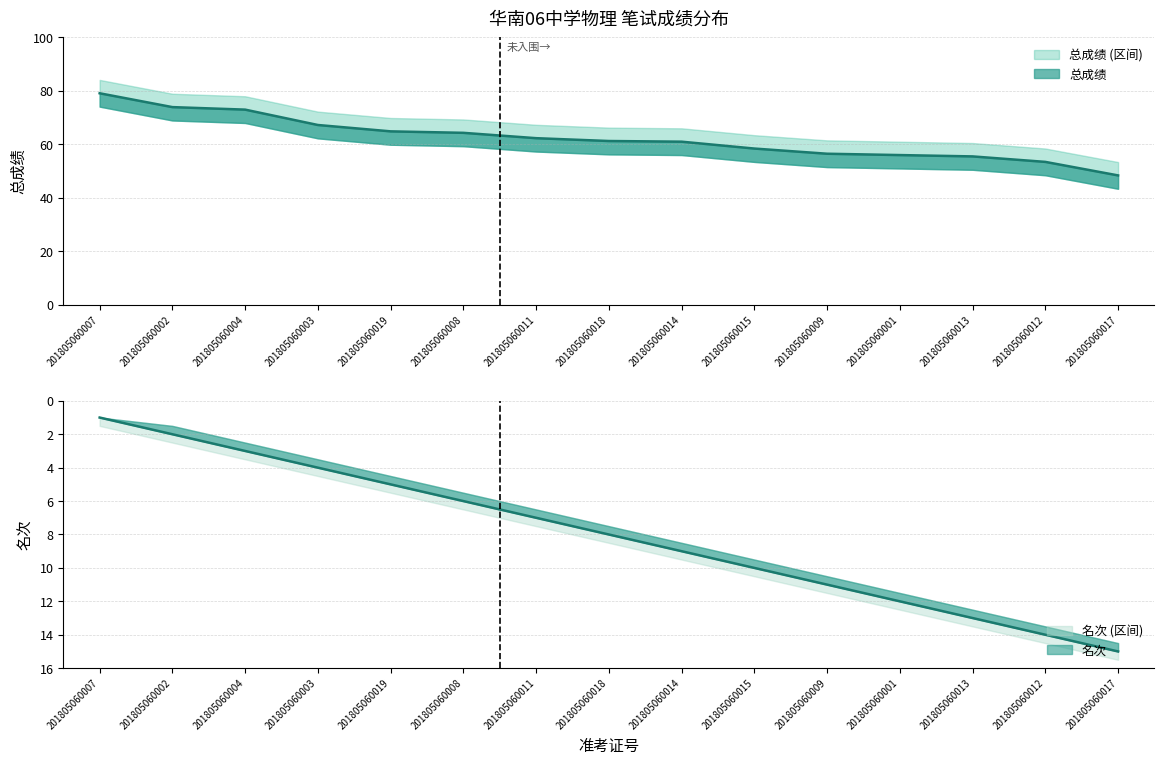

Reading left to right, list all the values displayed in this chart.

总成绩: 201805060007=79.1	201805060002=73.9	201805060004=73.0	201805060003=67.2	201805060019=64.9	201805060008=64.3	201805060011=62.3	201805060018=61.3	201805060014=61.0	201805060015=58.4	201805060009=56.5	201805060001=56.0	201805060013=55.5	201805060012=53.5	201805060017=48.4
名次: 201805060007=1.0	201805060002=2.0	201805060004=3.0	201805060003=4.0	201805060019=5.0	201805060008=6.0	201805060011=7.0	201805060018=8.0	201805060014=9.0	201805060015=10.0	201805060009=11.0	201805060001=12.0	201805060013=13.0	201805060012=14.0	201805060017=15.0